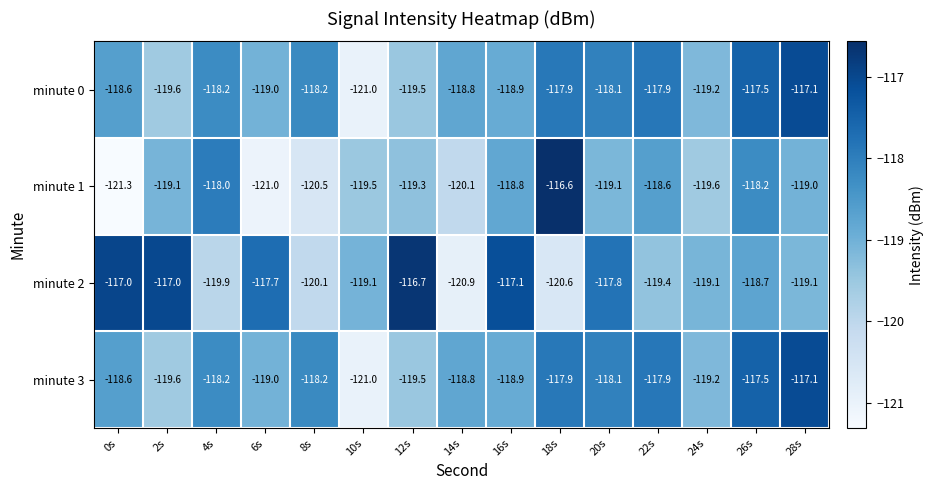

True or false: minute 1 has a value of -121.3 at 0s.

True